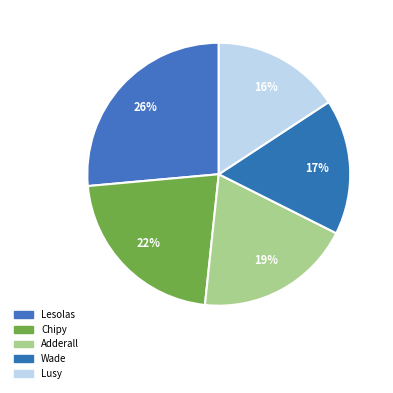

How many slices are in this pie chart?

5